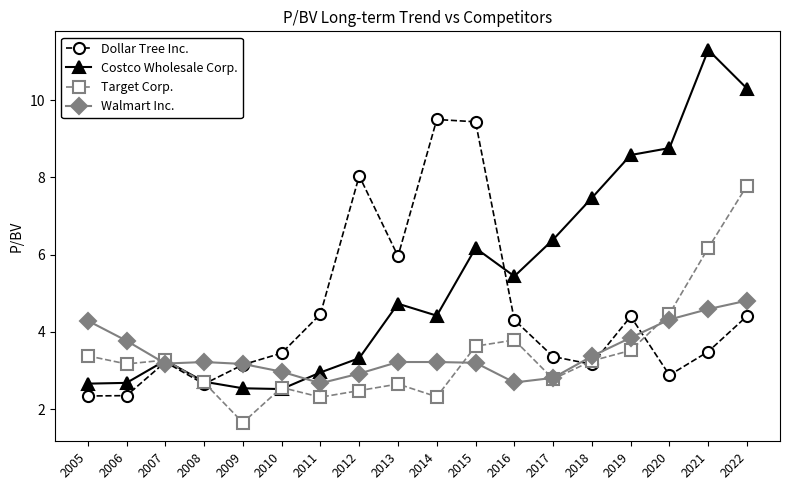

How many values in the Dollar Tree Inc. series are below 3?

4